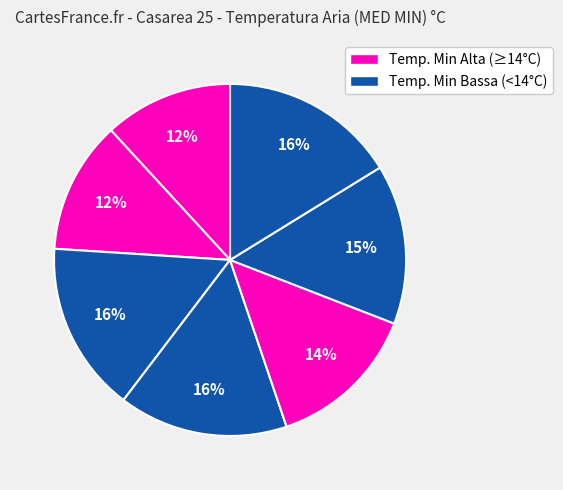

Count the number of slices in the pie.

7